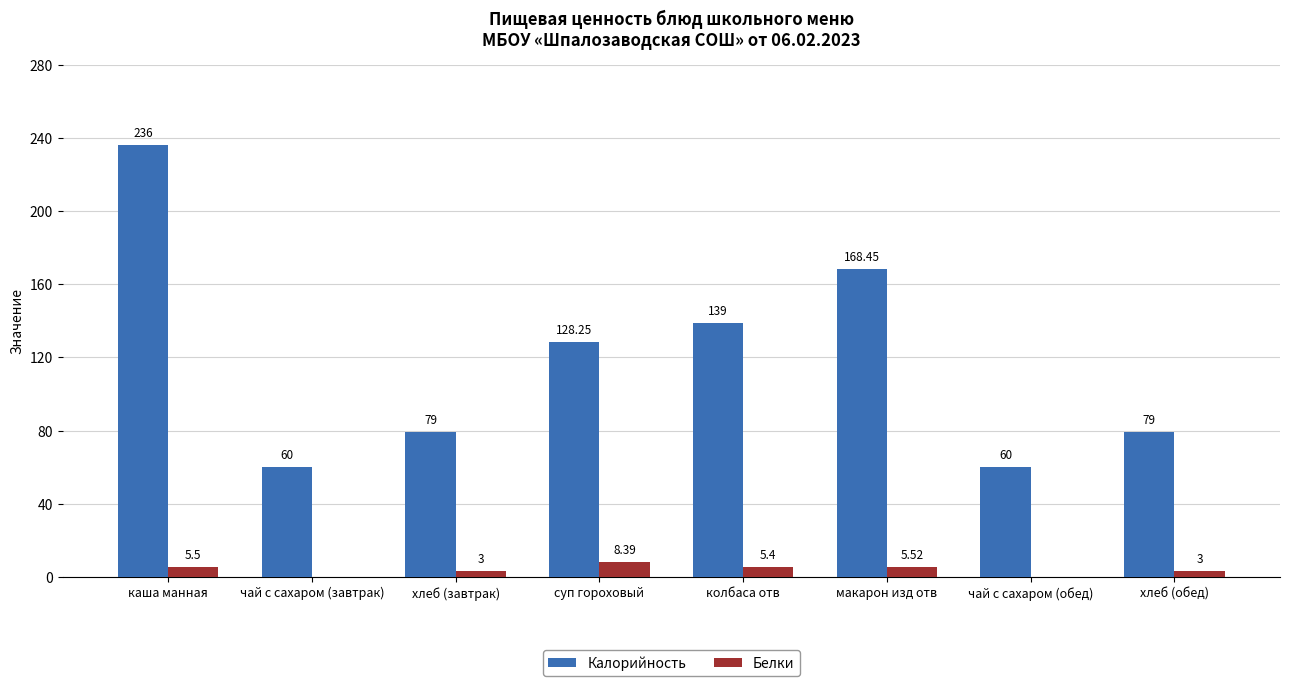

Where is Калорийность nearest to the value 148?

колбаса отв